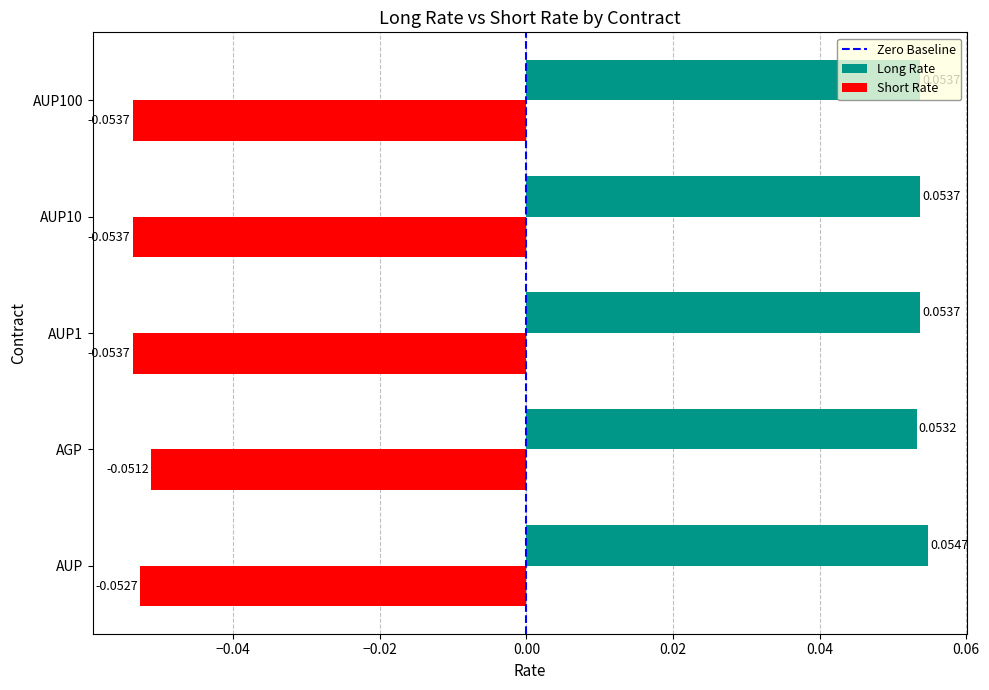

At AGP, list the series in order from largest to smallest.

Long Rate, Short Rate